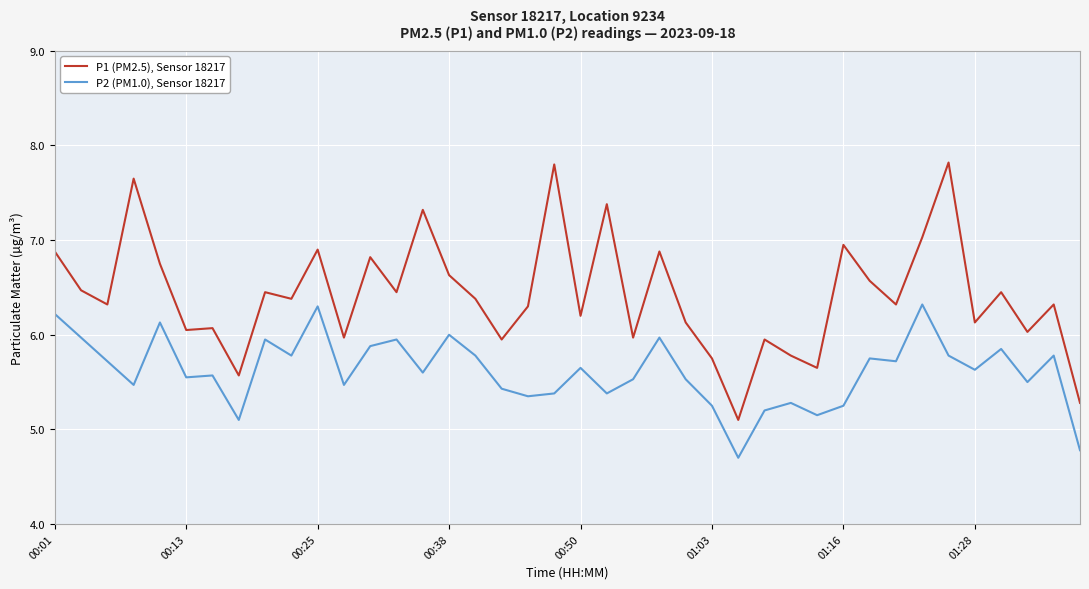

Which series has the widest spread of values?

P1 (PM2.5), Sensor 18217